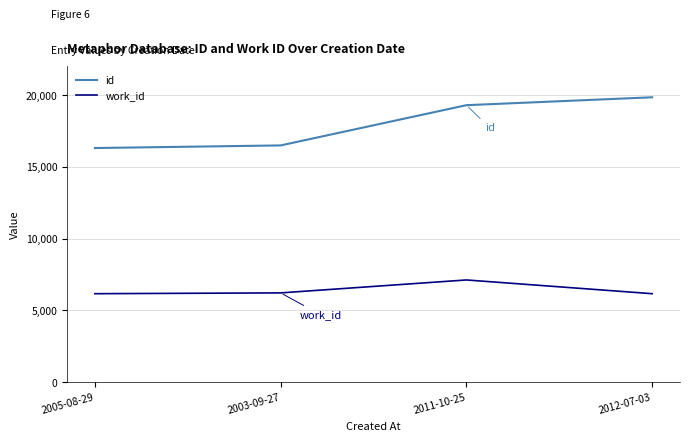

What value does the id series have at 2005-08-29?

16311